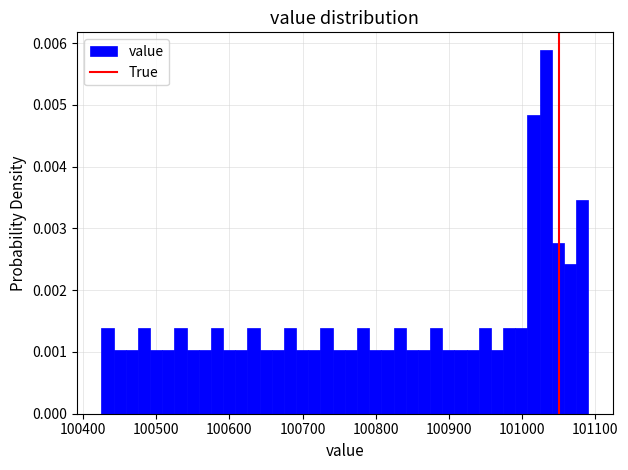

Around what value on the x-axis is the tallest bar? Give the approximate position of its centre, as read against the axis.

101030